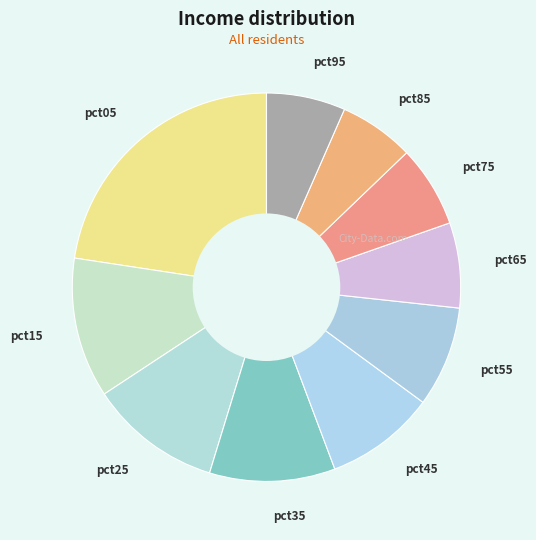

Is the sum of pct65 and pct55 greater than half?

No